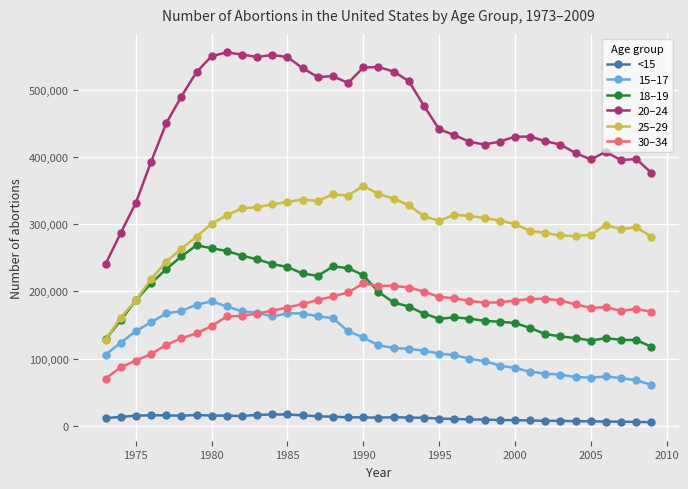

List the series in order of their peak value, lowest first.

<15, 15–17, 30–34, 18–19, 25–29, 20–24